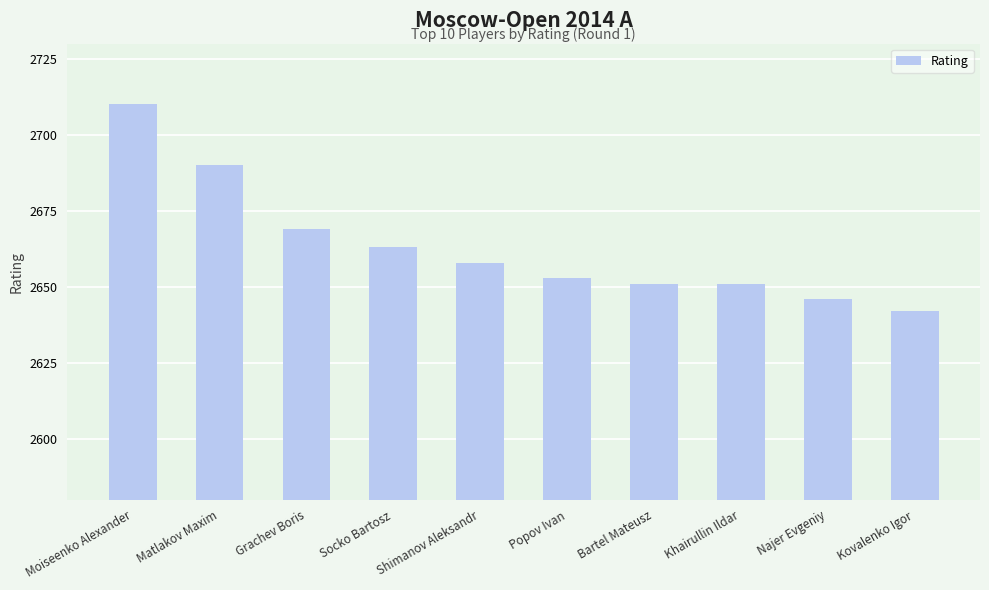

How many values are below 2658?

5